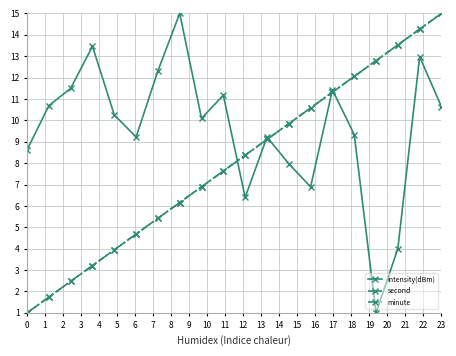

True or false: minute and second cross at least once.

False